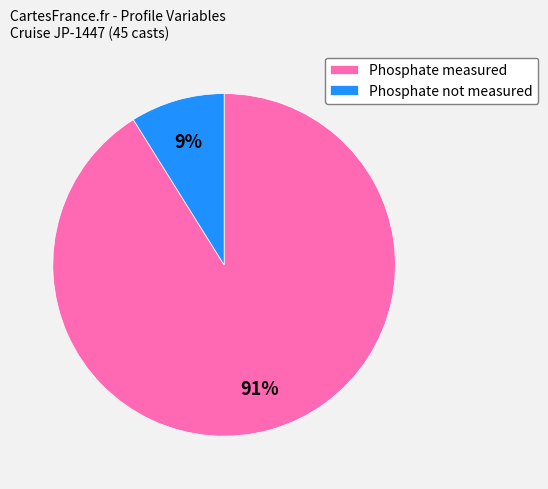

How many segments does this pie chart have?

2